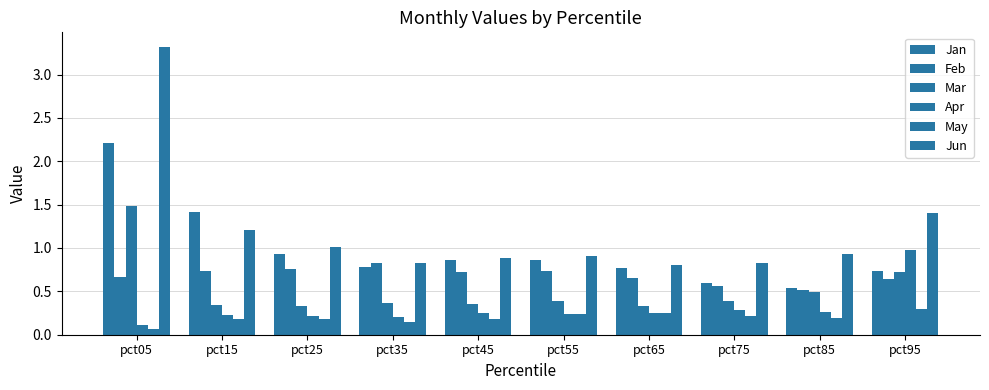

Which series changed the most between pct65 and pct95?

Apr